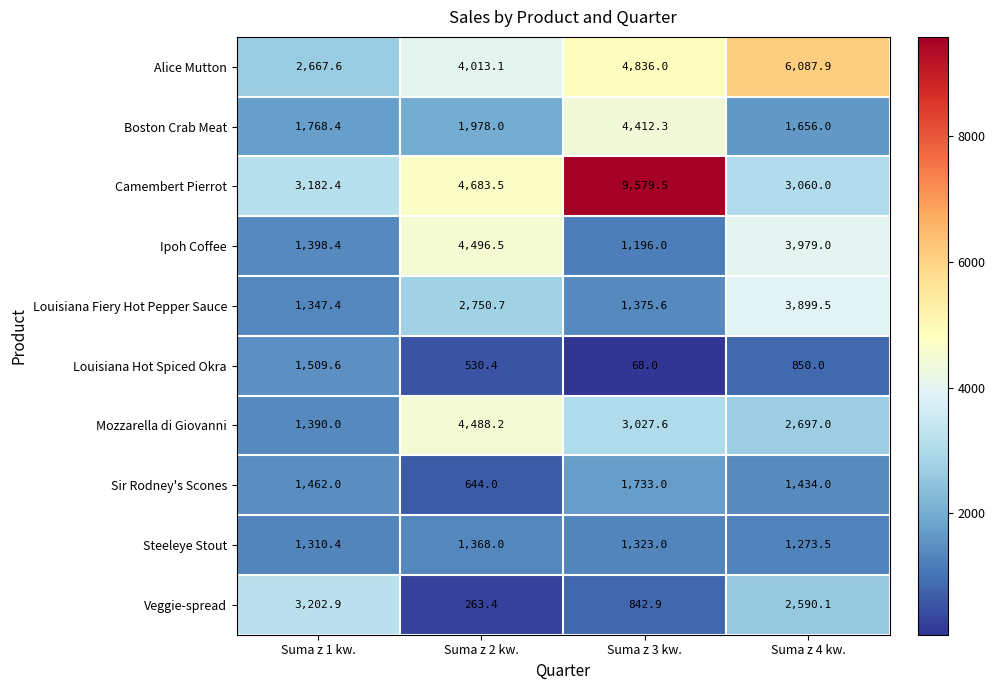

Where is Camembert Pierrot nearest to the value 6319?

Suma z 2 kw.